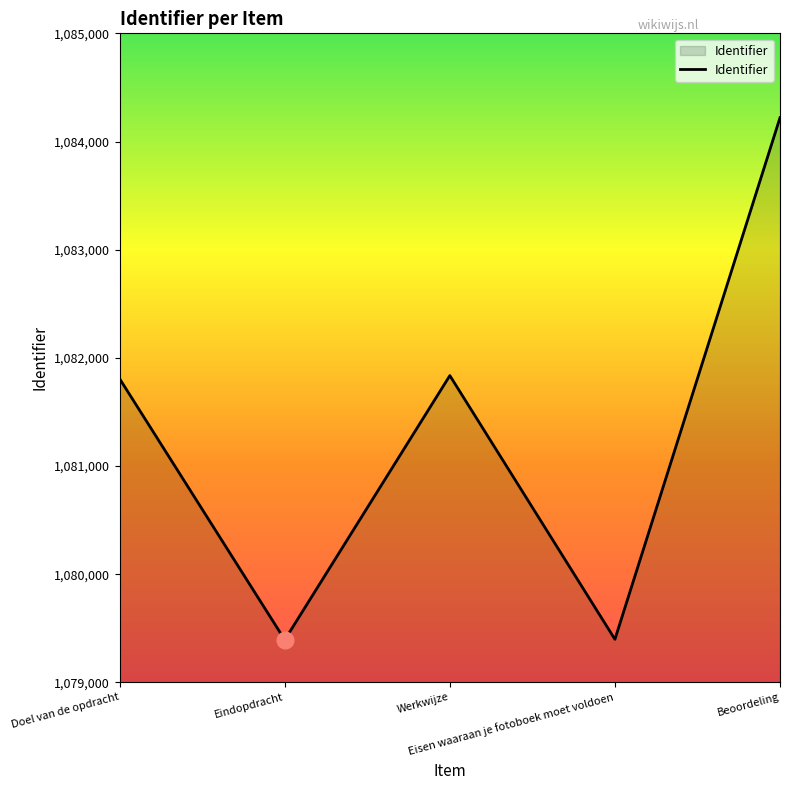

How many categories are shown in the chart?

5